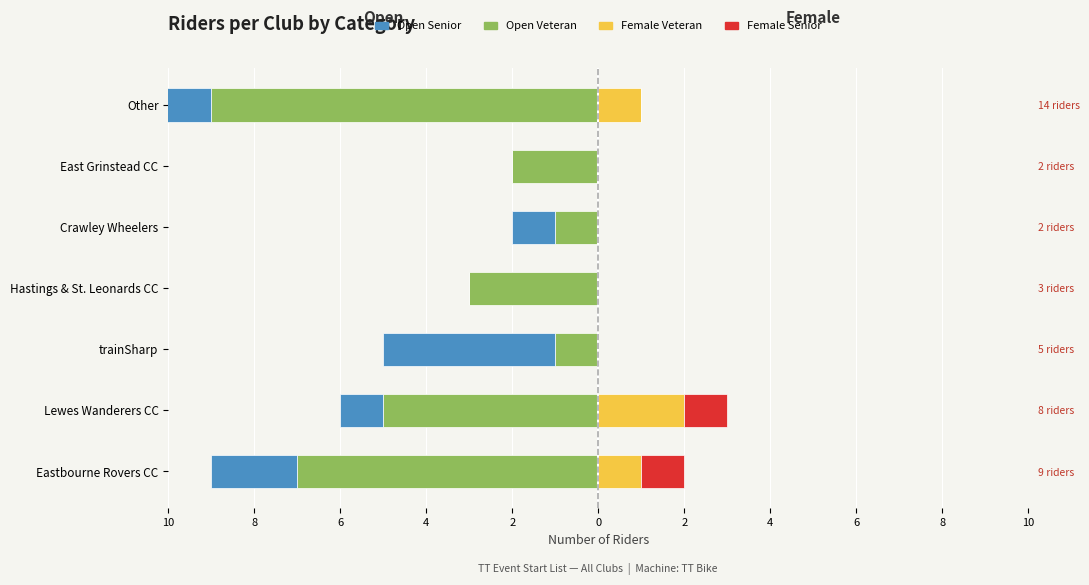

Count the number of categories in the chart.

7